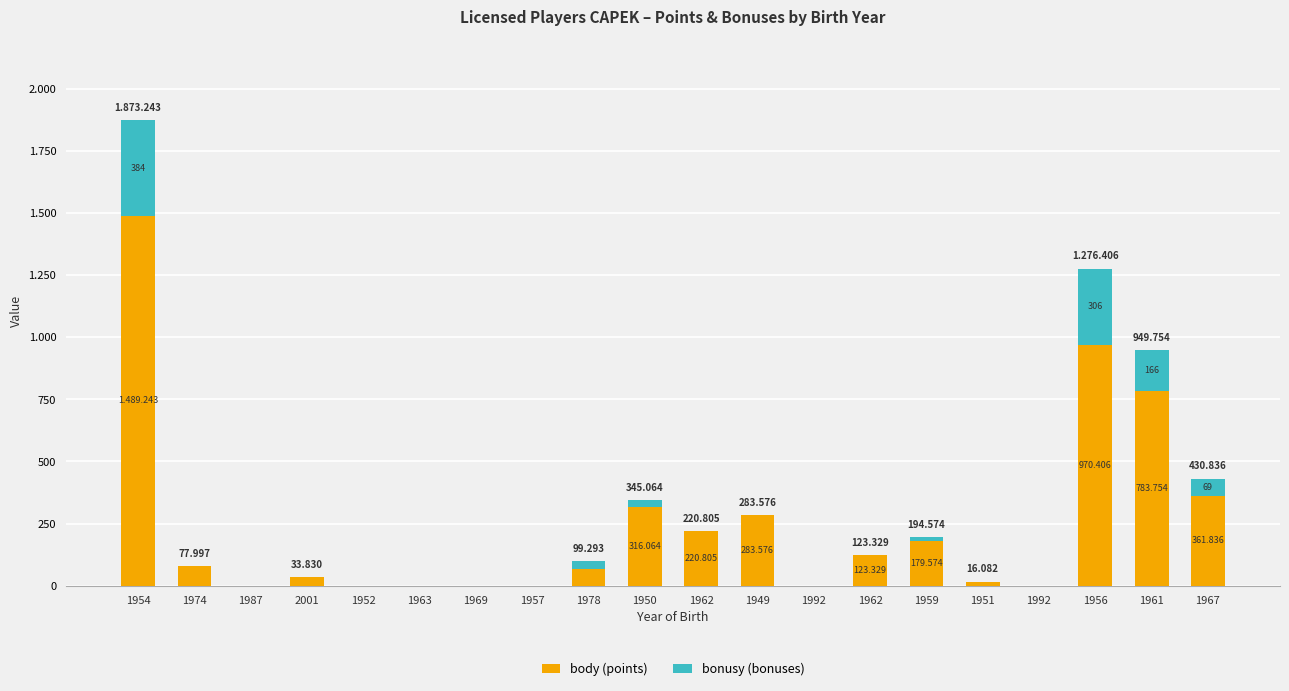

The value of body at 1950 is 550.0. True or false?

False